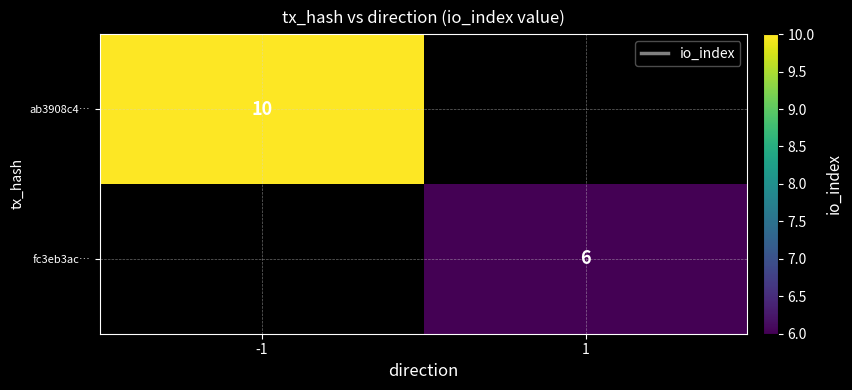

How many series are shown in this chart?

2